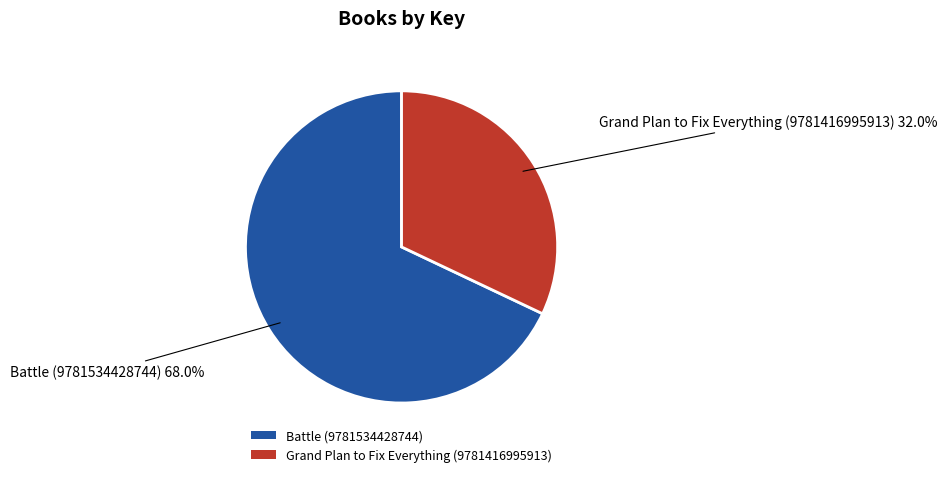

How many slices are in this pie chart?

2